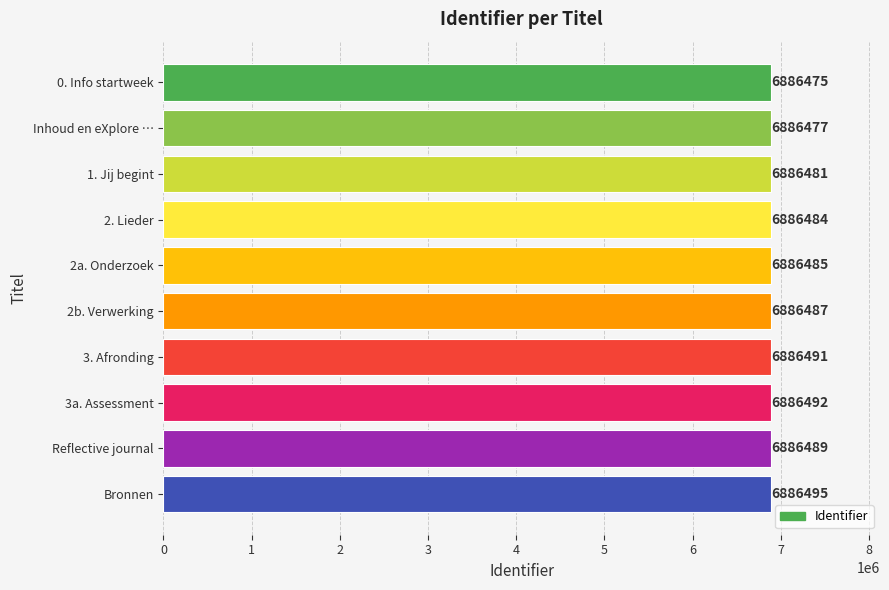

Are the bars grouped side by side (vs. stacked)?

No